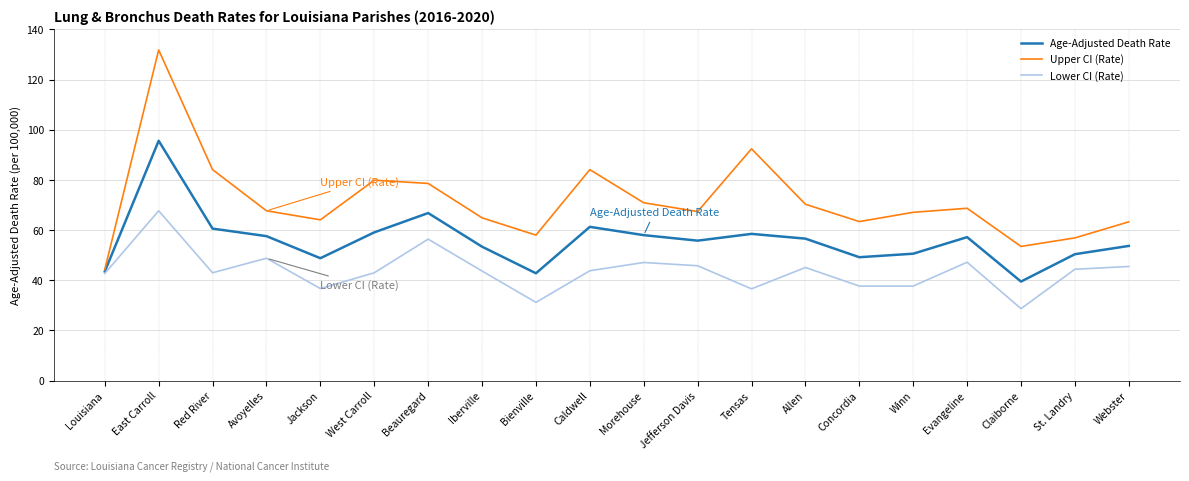

What is the sum of the Lower CI (Rate) values at Jackson and Claiborne?

65.4